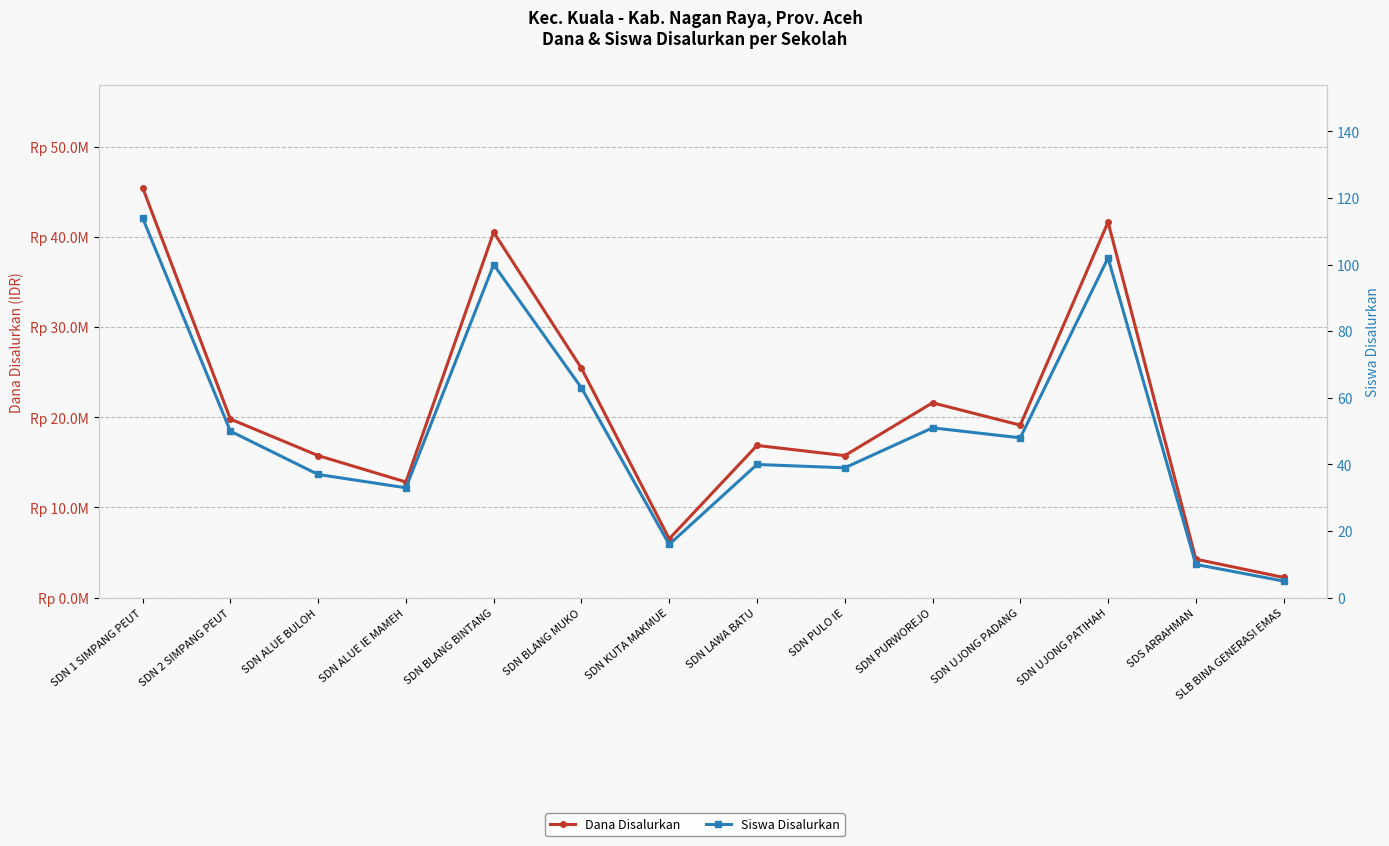

What is the sum of the Dana Disalurkan values at SDN 2 SIMPANG PEUT and SDN ALUE IE MAMEH?

32625000